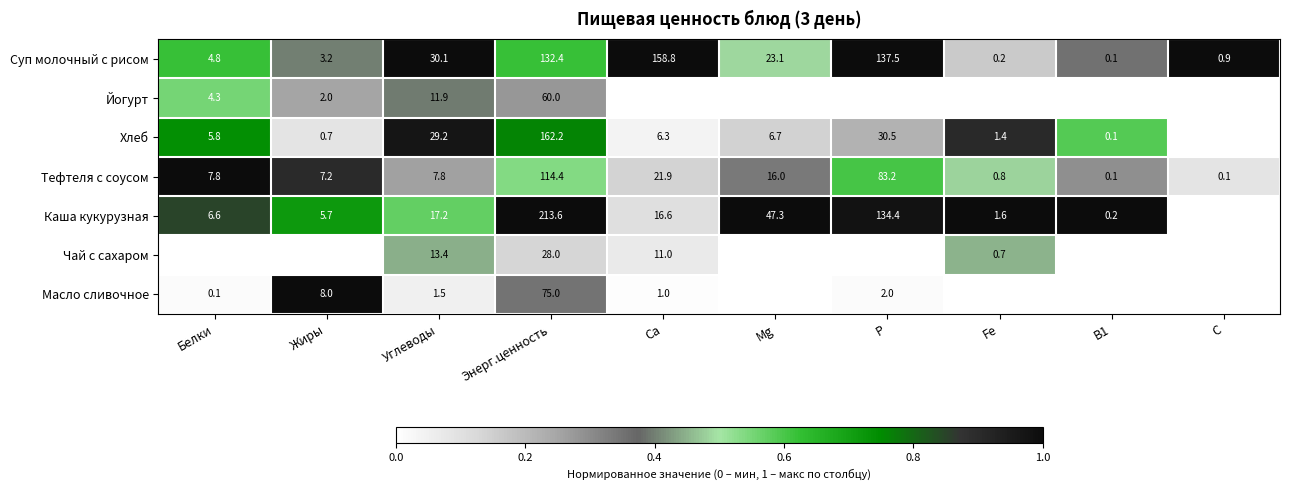

What is the total value across all series at Углеводы?

111.1